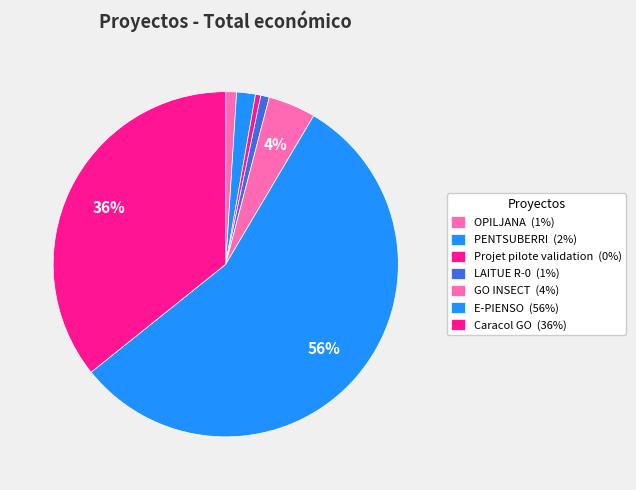

How many slices are in this pie chart?

7